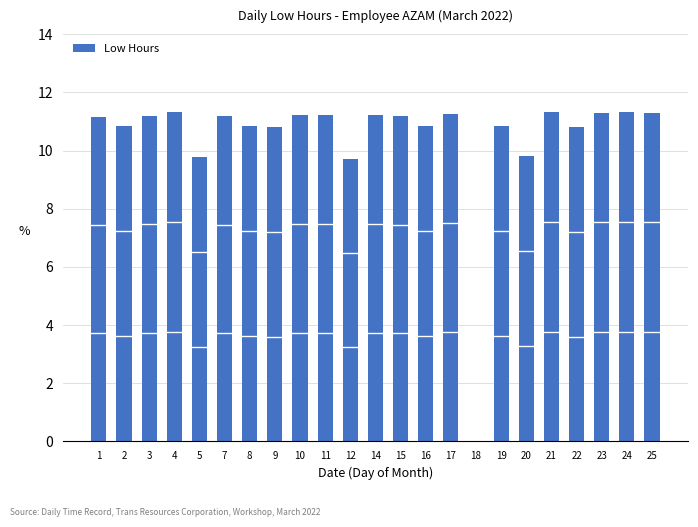

True or false: the data shows 10.8 at 22.

True